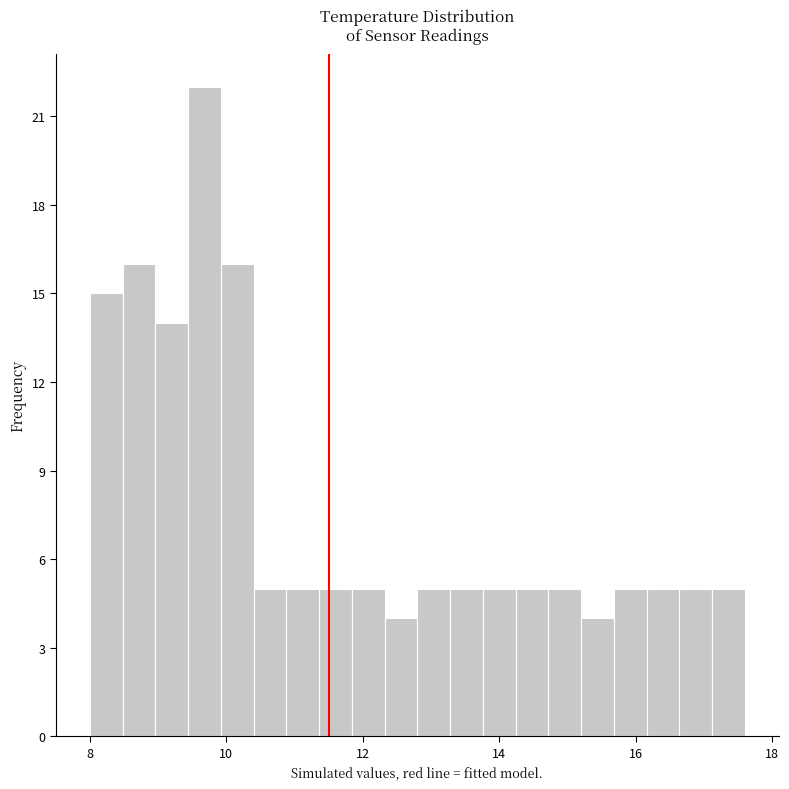

Around what value on the x-axis is the tallest bar? Give the approximate position of its centre, as read against the axis.

9.6